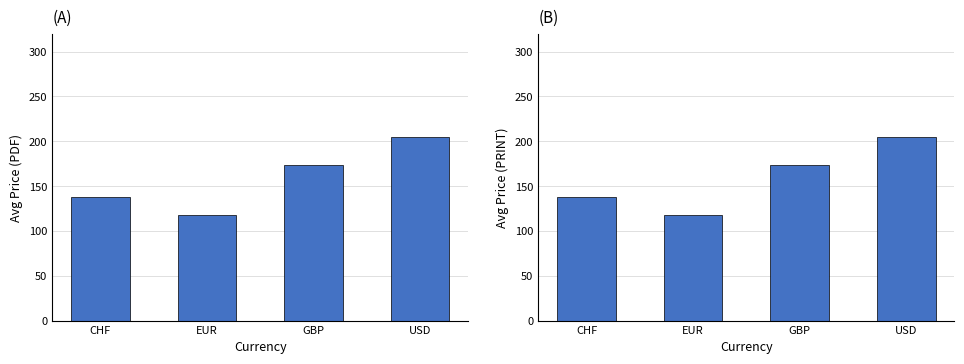

What is the minimum value for Avg Price (PDF)?

117.6